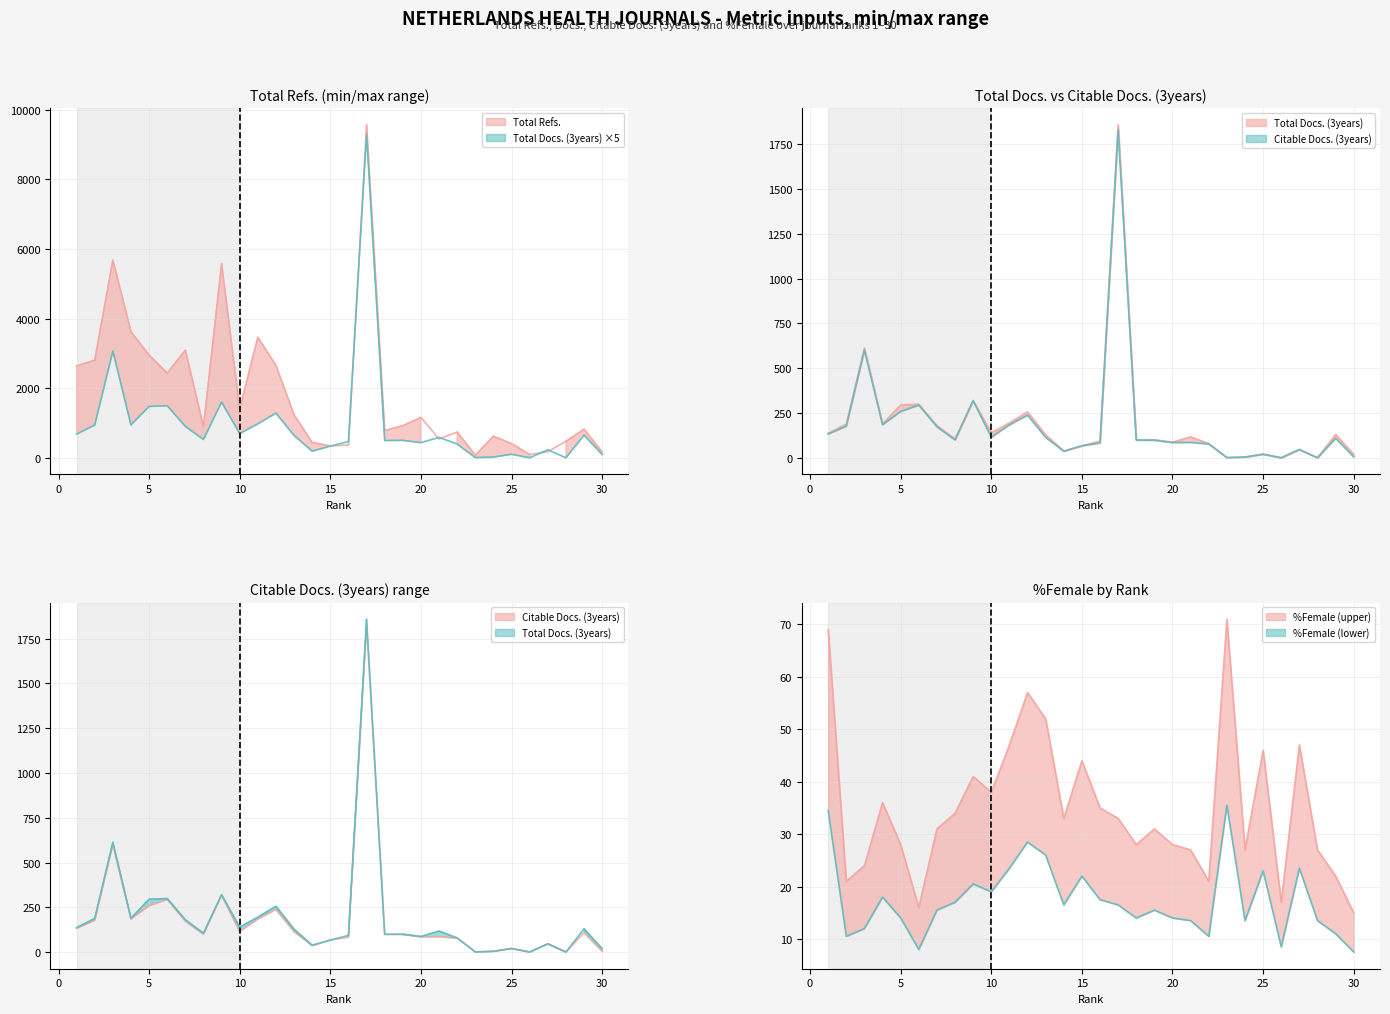

Reading left to right, list all the values displayed in this chart.

Total Refs.: 2640	2803	5682	3621	2951	2430	3093	890	5578	1411	3461	2651	1233	438	338	367	9562	782	922	1159	540	739	73	619	407	93	175	474	822	167
Total Docs. (3years): 136	188	613	189	295	299	180	105	320	139	195	256	128	38	67	93	1858	99	100	87	117	79	1	4	20	0	46	0	130	19
Citable Docs. (3years): 133	177	601	185	259	294	173	100	318	115	184	238	114	36	67	83	1829	99	98	85	86	77	1	4	20	0	46	0	109	5
%Female: 69	21	24	36	28	16	31	34	41	38	47	57	52	33	44	35	33	28	31	28	27	21	71	27	46	17	47	27	22	15